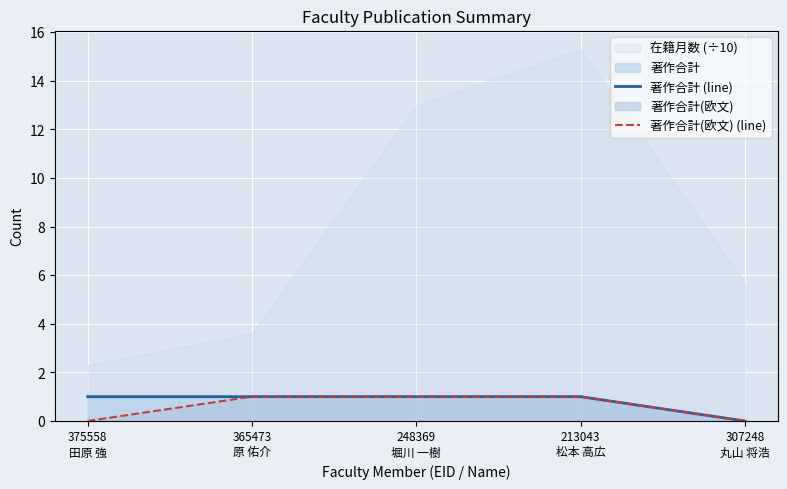

Which category has the highest value in the 著作合計(欧文) (line) series?

365473
原 佑介